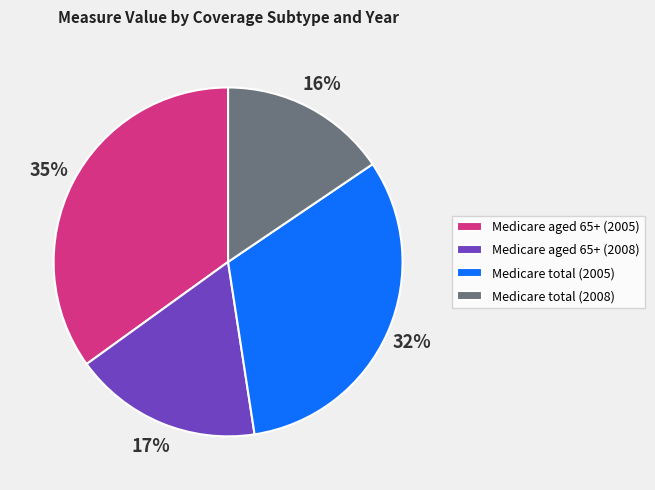

What percentage is the Medicare total (2008) slice, to the nearest percent?

16%